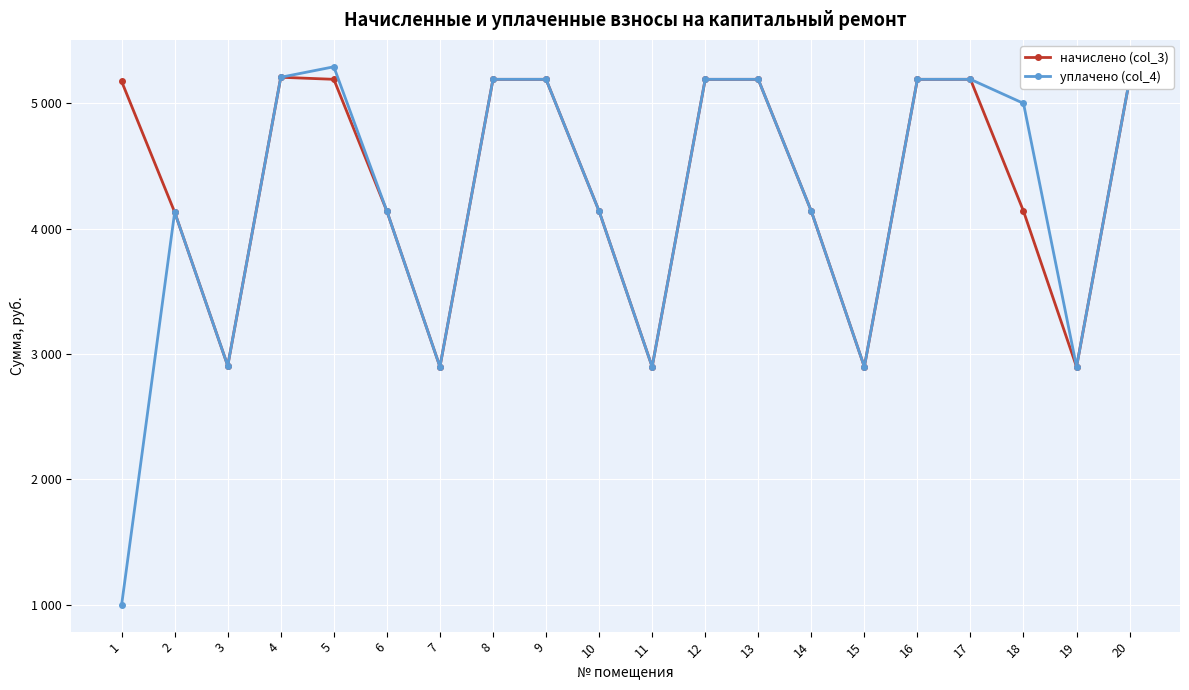

At 6, list the series in order from largest to smallest.

начислено (col_3), уплачено (col_4)